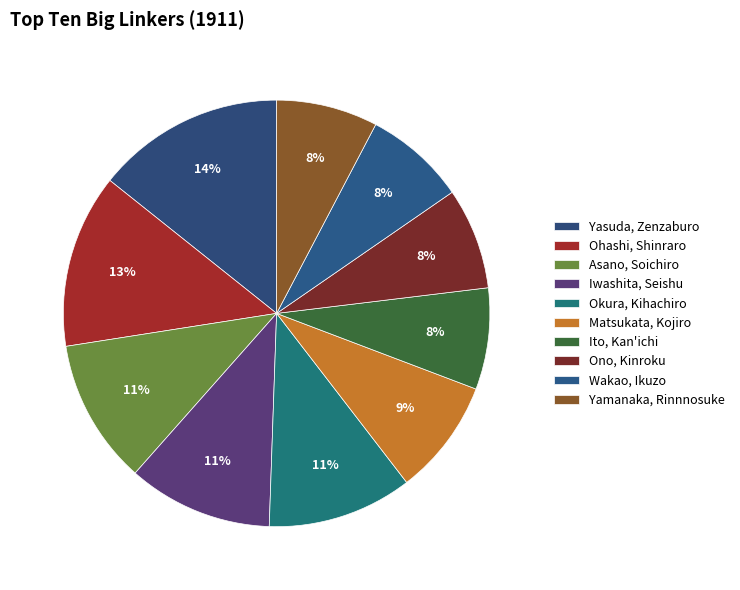

Is it true that Iwashita, Seishu is 25% of the pie?

False